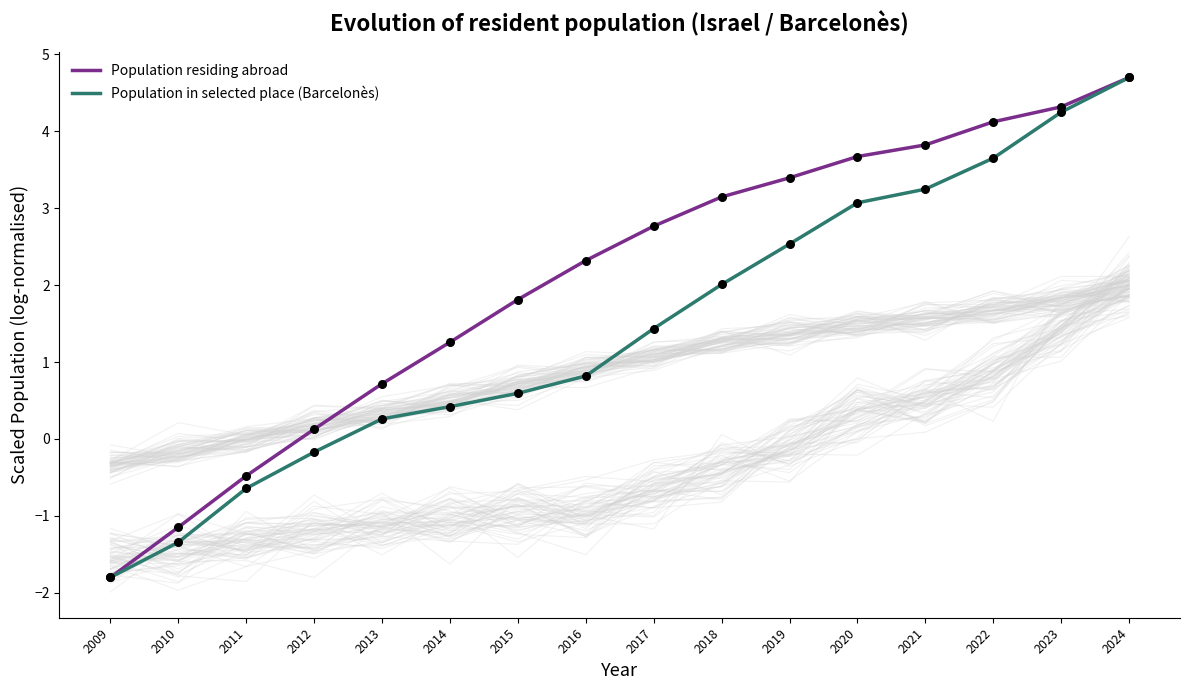

Which series has the largest Y range (max minus min)?

Population residing abroad